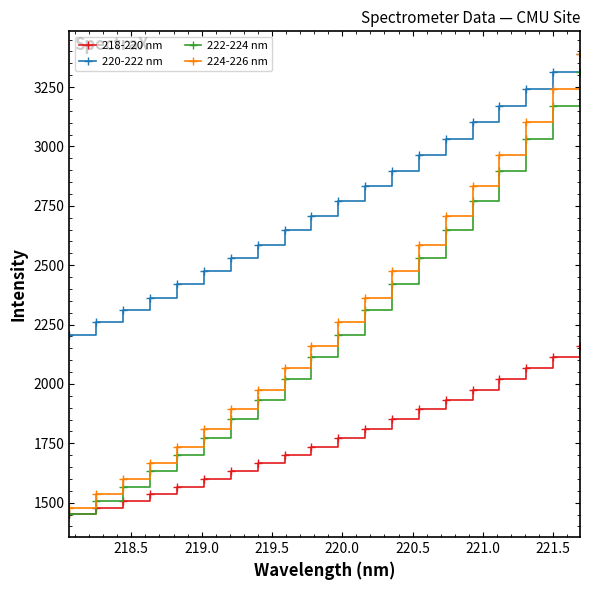

What are all the series names shown in the legend?

218-220 nm, 220-222 nm, 222-224 nm, 224-226 nm